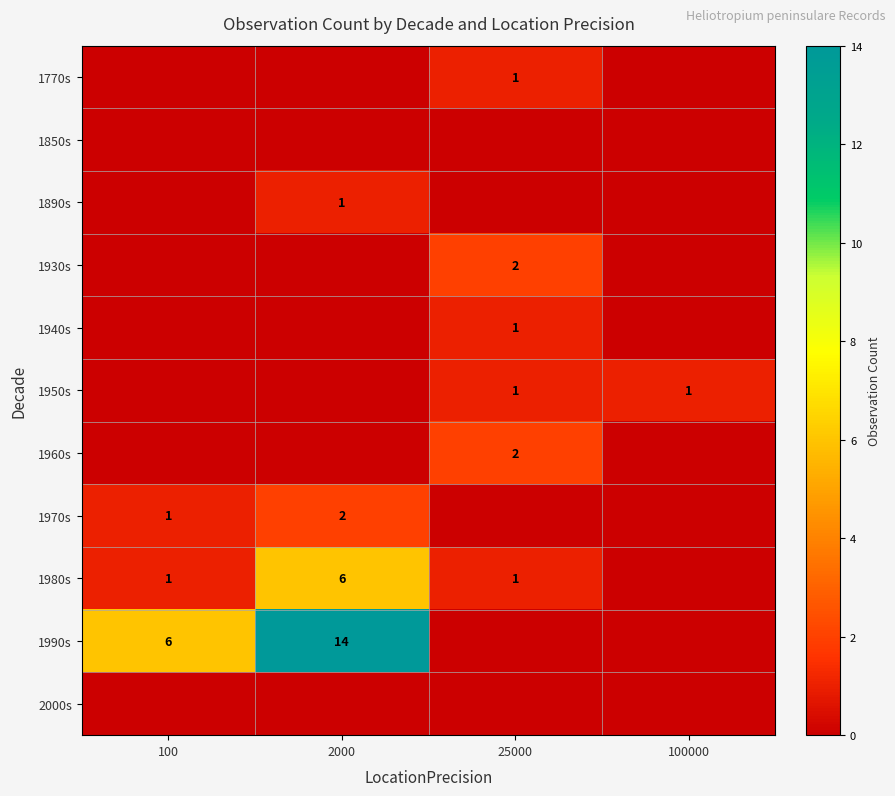

The value of 1970s at 100 is 2. True or false?

False